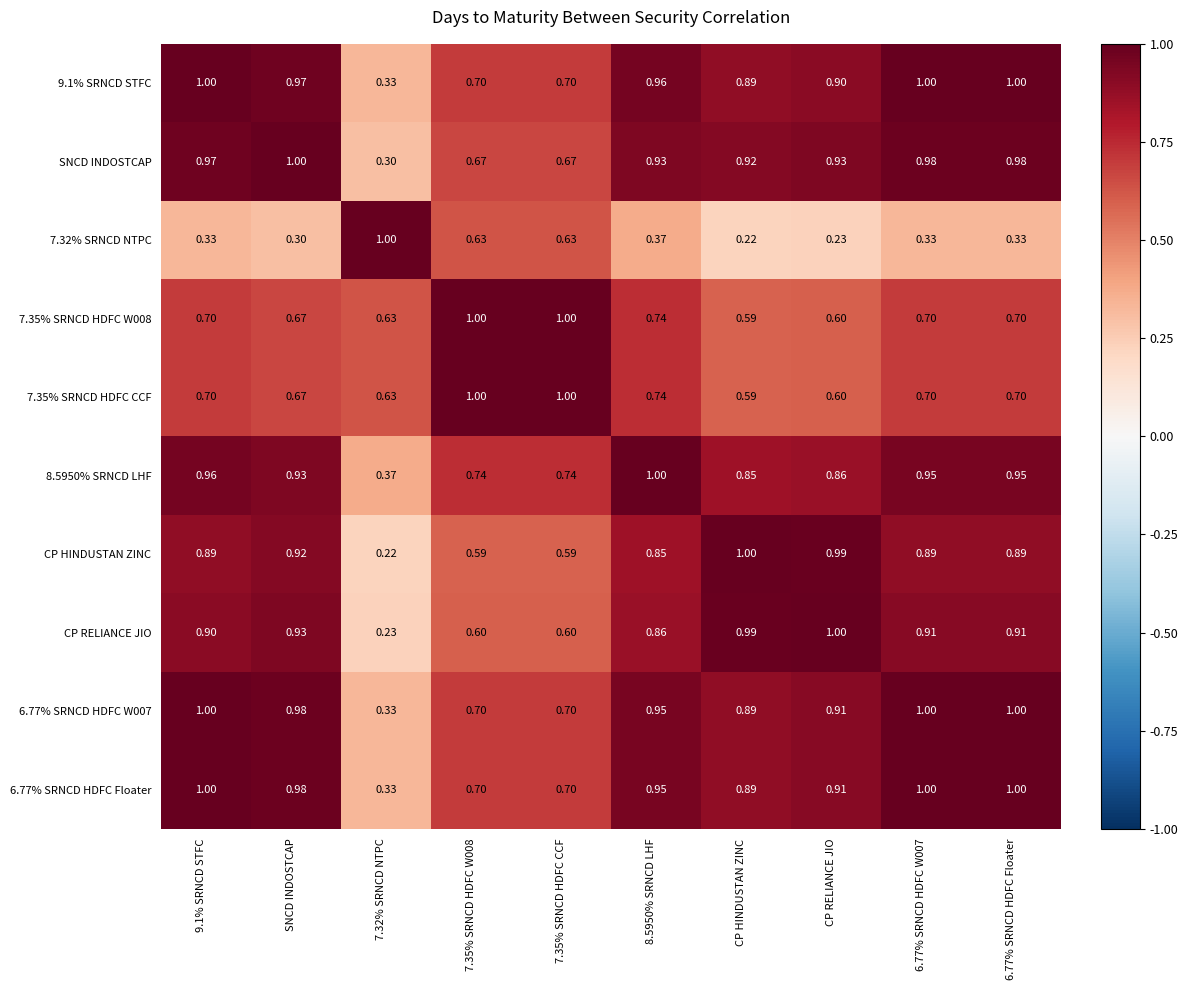

Is the value of 6.77% SRNCD HDFC W007 at 7.35% SRNCD HDFC W008 greater than the value of 8.5950% SRNCD LHF at 6.77% SRNCD HDFC W007?

No